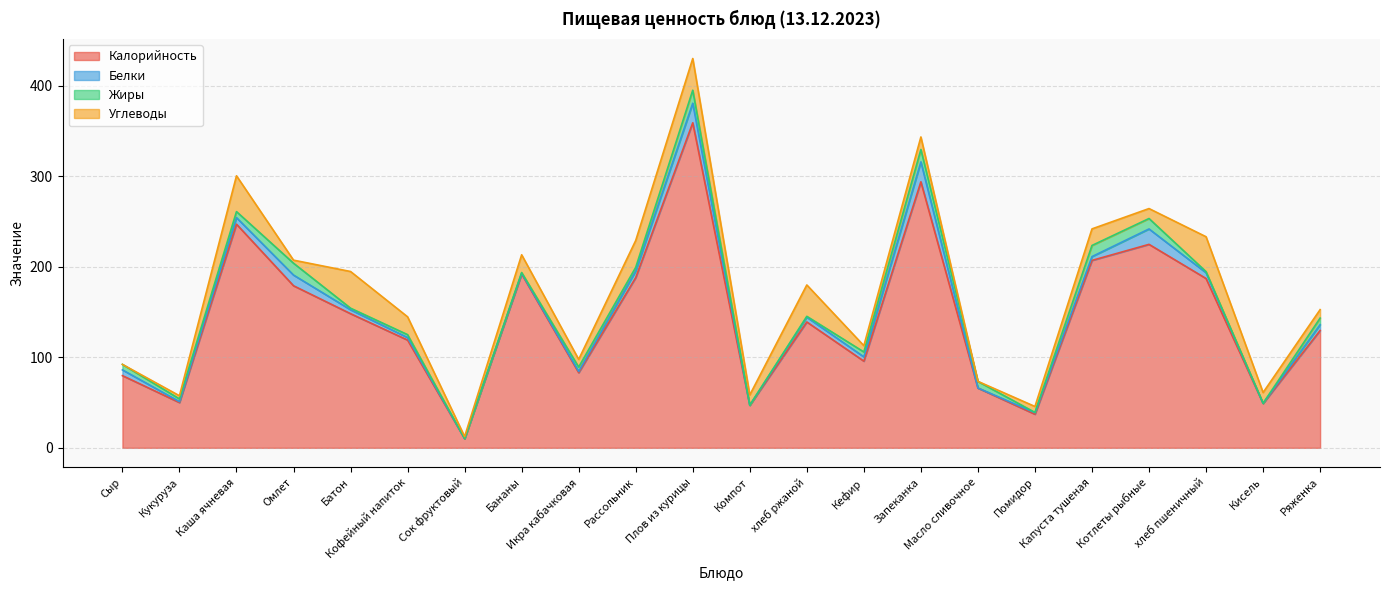

Reading left to right, transcribe all the data shown in this chart.

Калорийность: 79.7	50.0	247.0	179.0	148.1	119.0	10.1	192.0	83.0	188.0	359.0	47.0	139.0	95.7	293.8	66.0	37.1	207.0	224.7	187.0	49.0	129.6
Белки: 6.4	1.0	7.2	11.8	4.4	2.8	0.1	0.8	1.4	7.3	21.6	0.1	5.3	4.7	22.0	0.1	1.7	4.2	17.0	6.4	0.2	6.4
Жиры: 6.1	3.0	6.7	13.1	1.7	3.2	0.0	0.8	4.8	4.0	14.4	0.0	1.0	5.4	13.7	7.2	0.3	12.3	11.5	1.2	0.0	7.3
Углеводы: 0.0	3.5	39.5	3.4	40.5	19.7	2.3	19.6	8.5	29.7	35.0	11.4	34.6	7.0	13.9	0.1	6.6	18.3	11.0	38.5	11.9	9.3